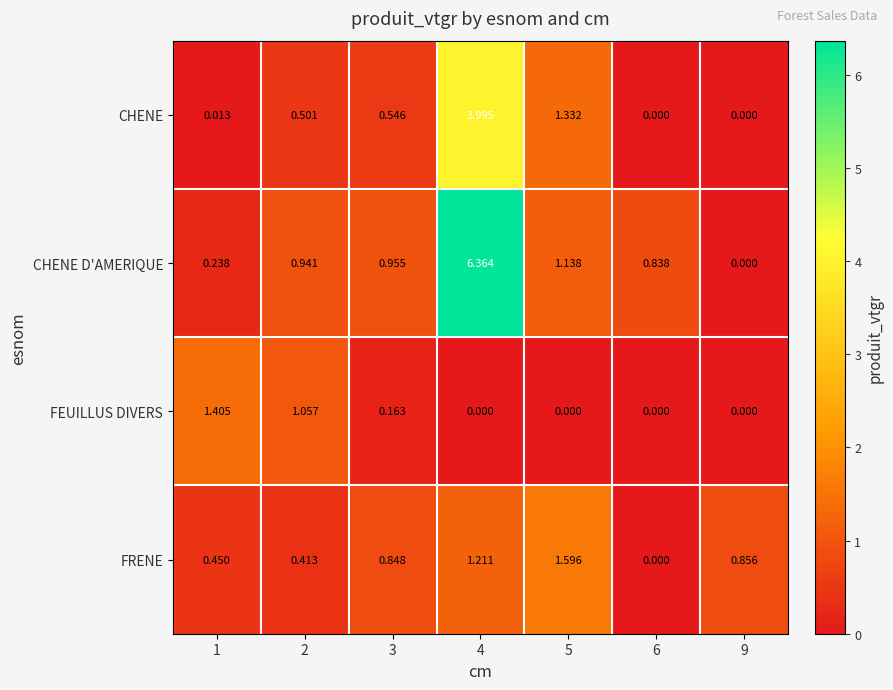

Rank the series by their maximum value, from lowest to highest.

FEUILLUS DIVERS, FRENE, CHENE, CHENE D'AMERIQUE